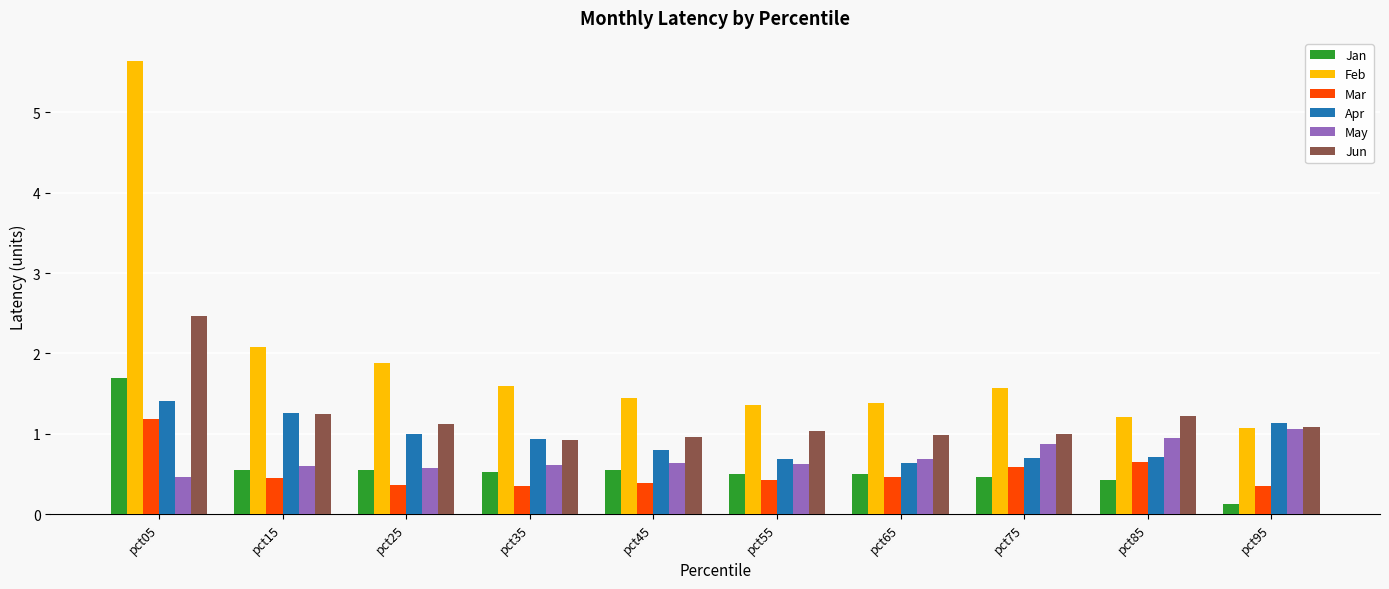

What is the difference between the highest and lowest values at pct95?

1.0